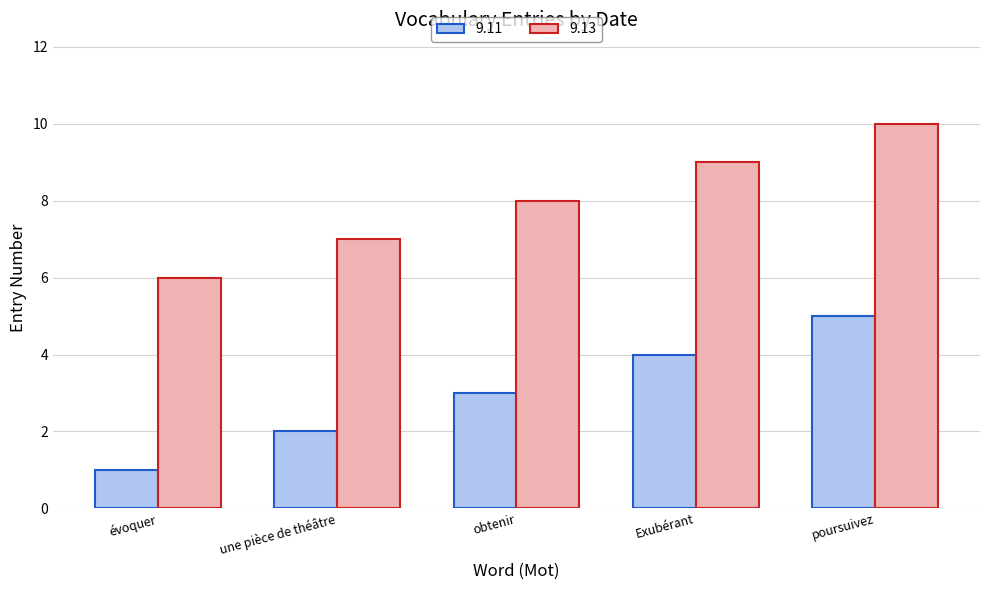

What is the label of the 2nd bar from the left?

une pièce de théâtre